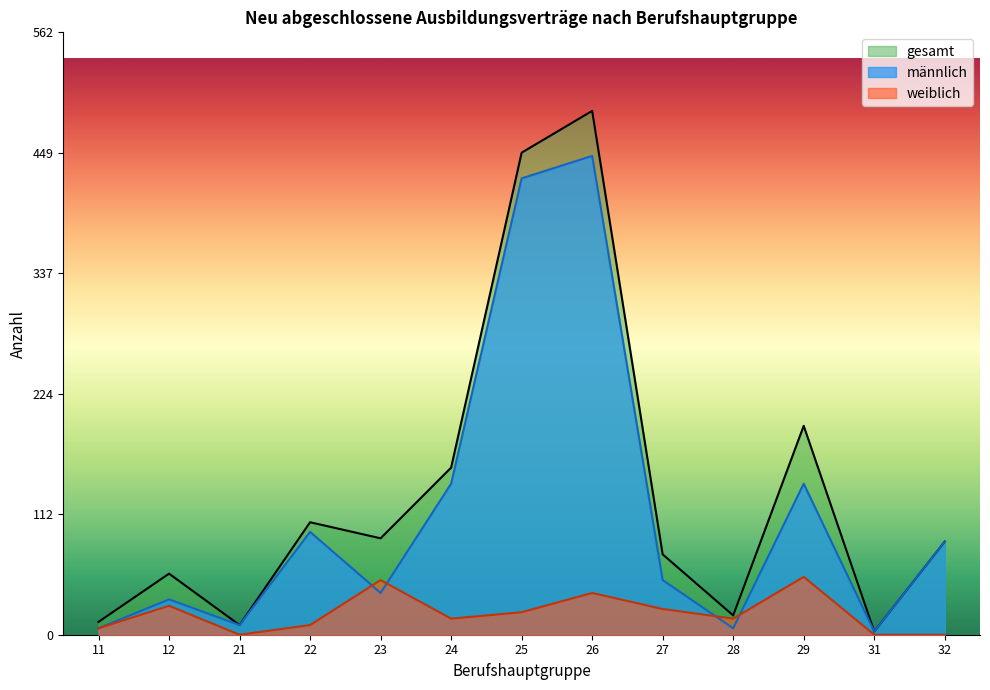

The value of weiblich at 28 is 15. True or false?

True